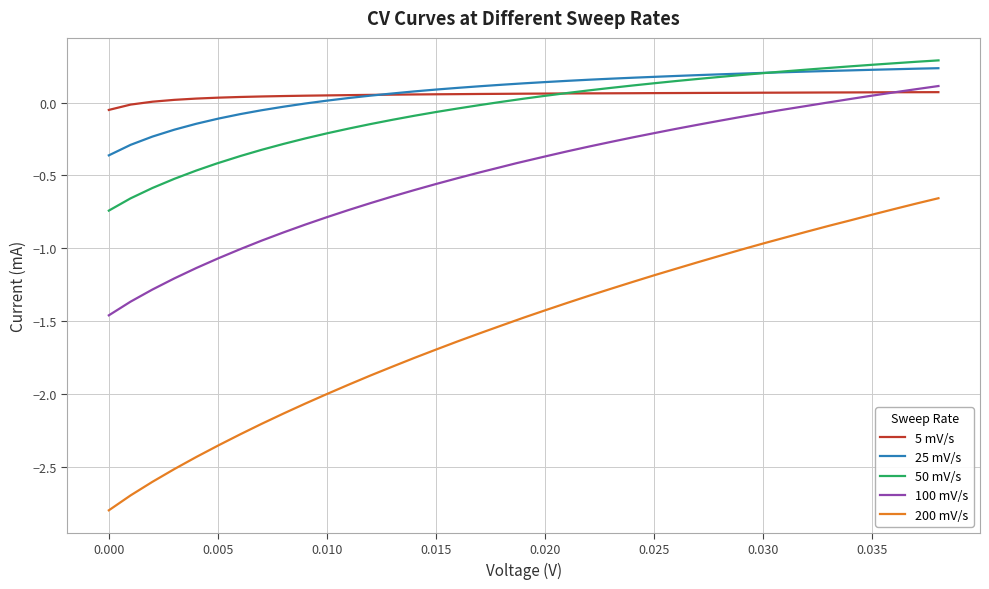

What is the sum of all 200 mV/s values?

-60.8